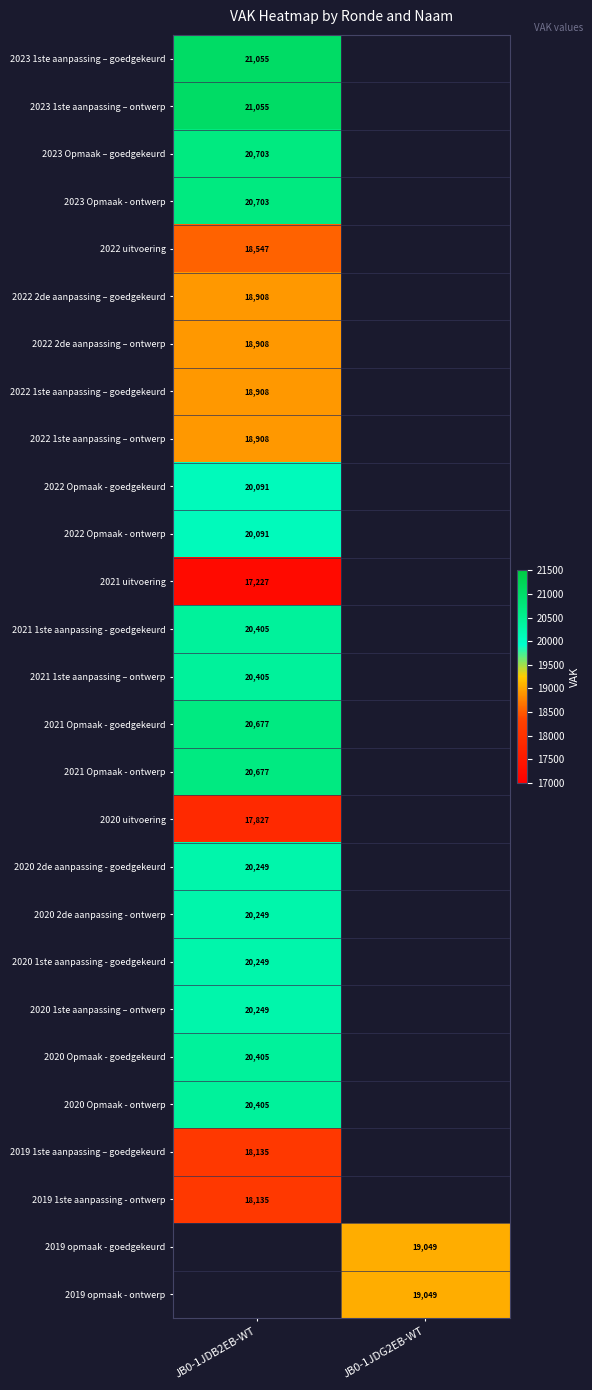

The value of 2022 1ste aanpassing – ontwerp at JB0-1JDB2EB-WT is 18908. True or false?

True